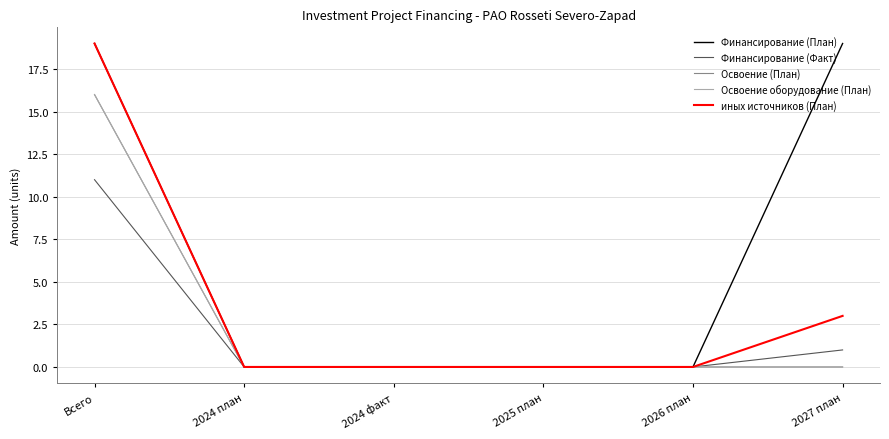

True or false: Освоение оборудование (План) and иных источников (План) cross at least once.

False